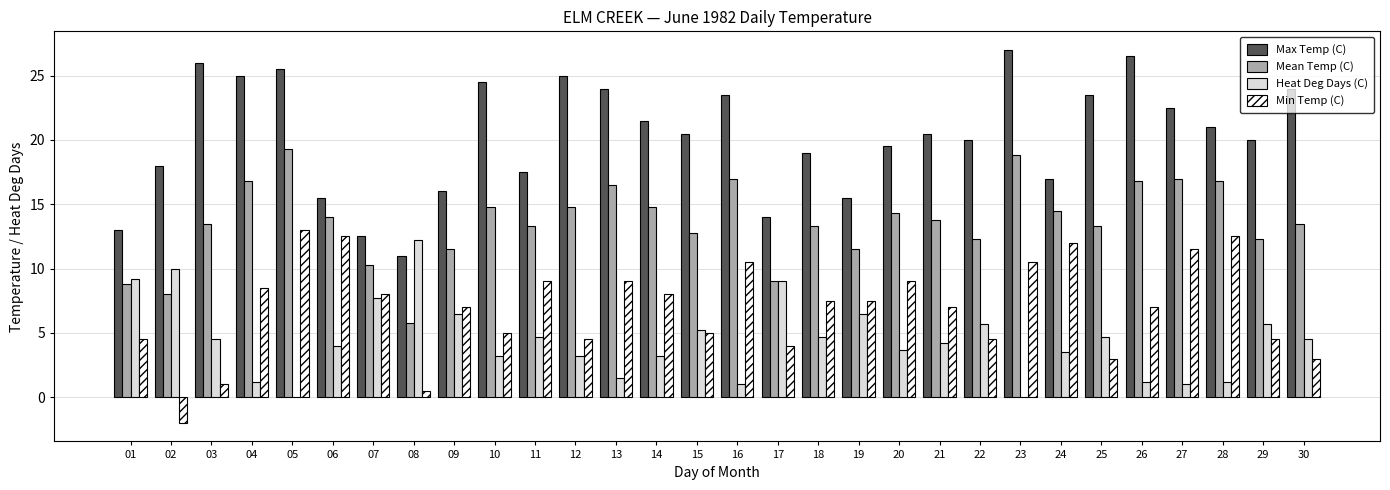

What is the approximate value of Min Temp (C) at 03?

1.0